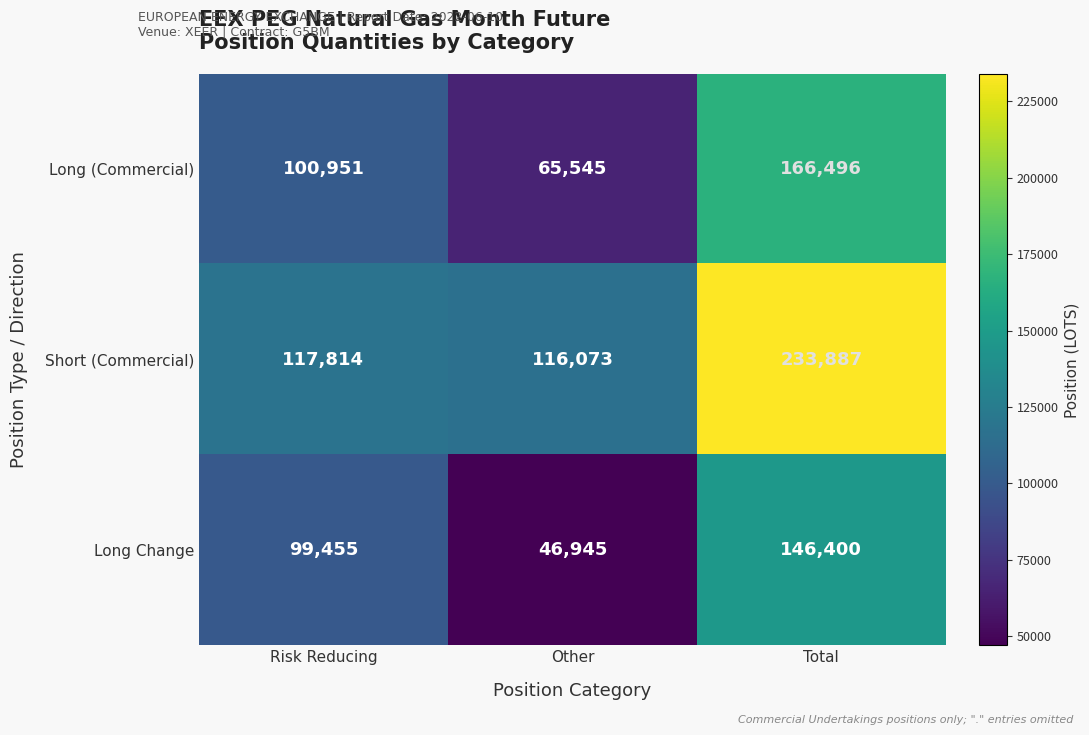

What is the difference between the maximum and minimum values in the Long Change series?

99455